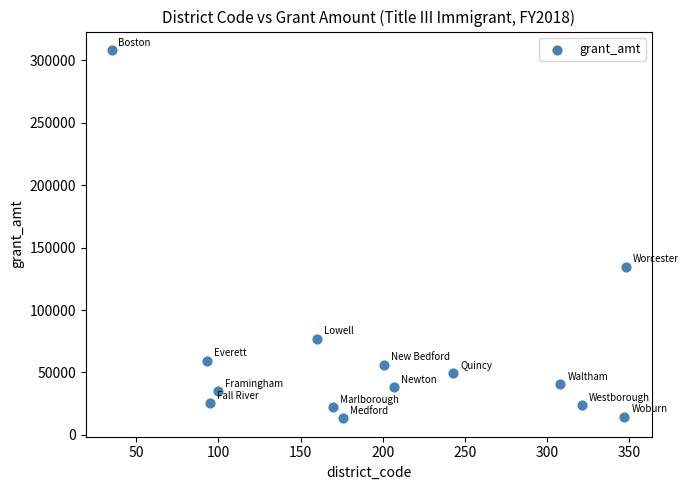

What Y value in the scatter plot is closest to 160834?

134877